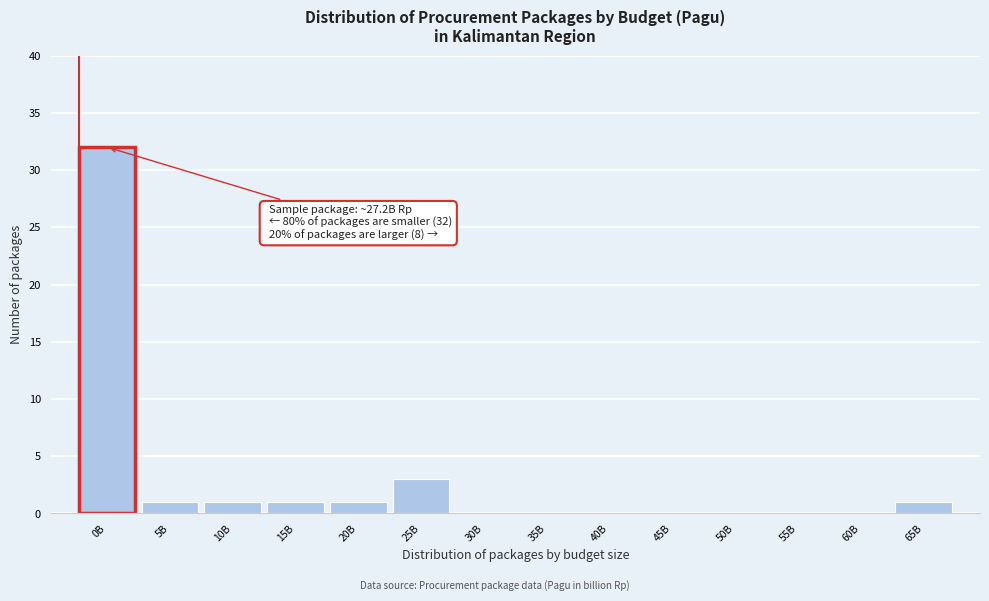

Reading left to right, extract all data points from this chart.

0B=32	5B=1	10B=1	15B=1	20B=1	25B=3	30B=0	35B=0	40B=0	45B=0	50B=0	55B=0	60B=0	65B=1